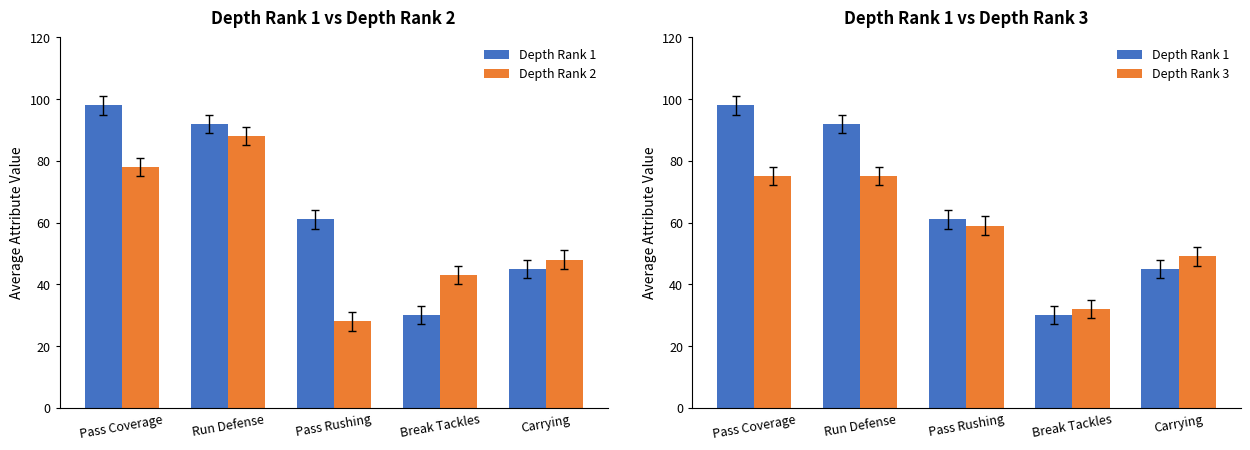

The value of Depth Rank 3 at Carrying is 49. True or false?

True